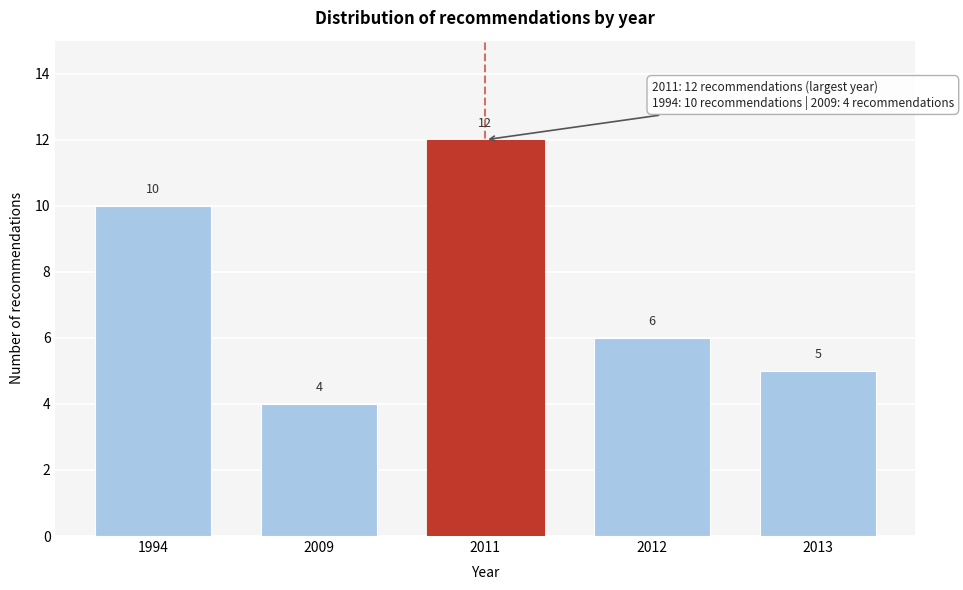

Reading left to right, list all the values displayed in this chart.

1994=10	2009=4	2011=12	2012=6	2013=5